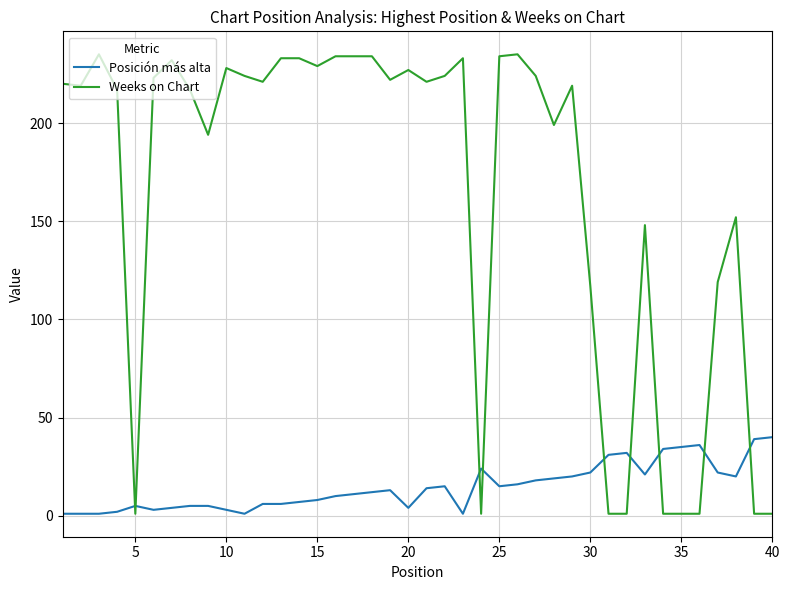

Which series has the largest total across all categories?

Weeks on Chart